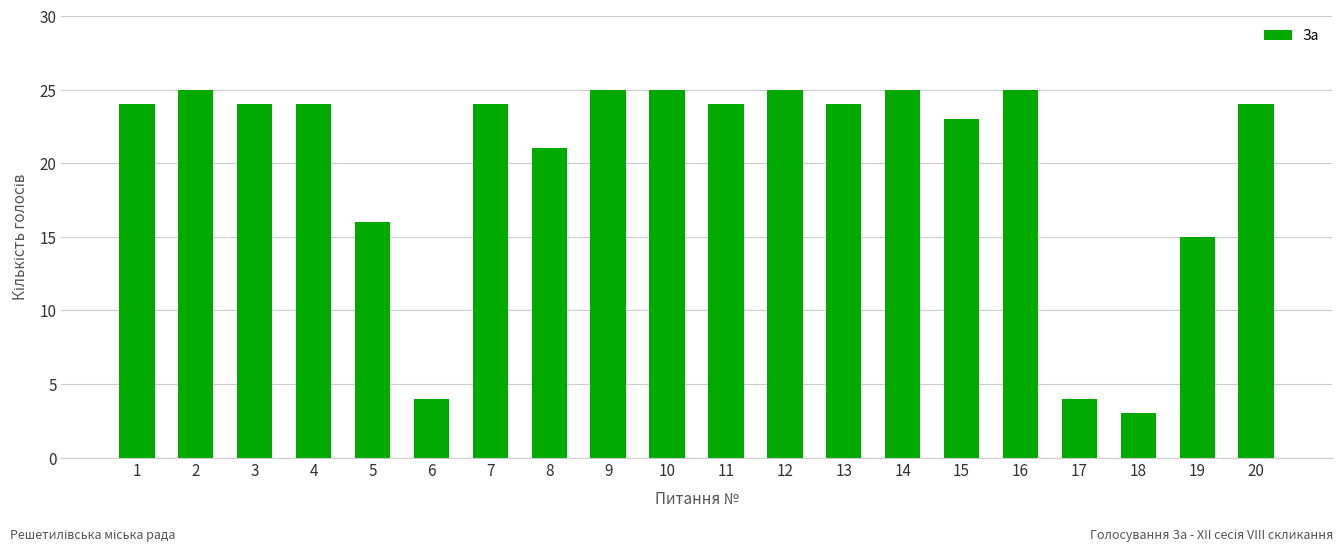

What is the value of the 2nd bar from the left?

25